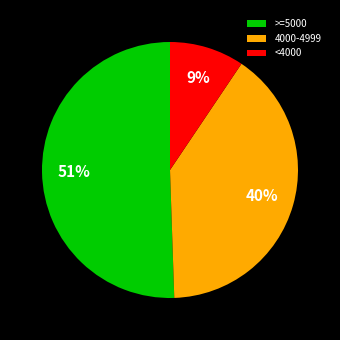

To the nearest percent, what is the combined percentage of <4000 and 4000-4999?

49%